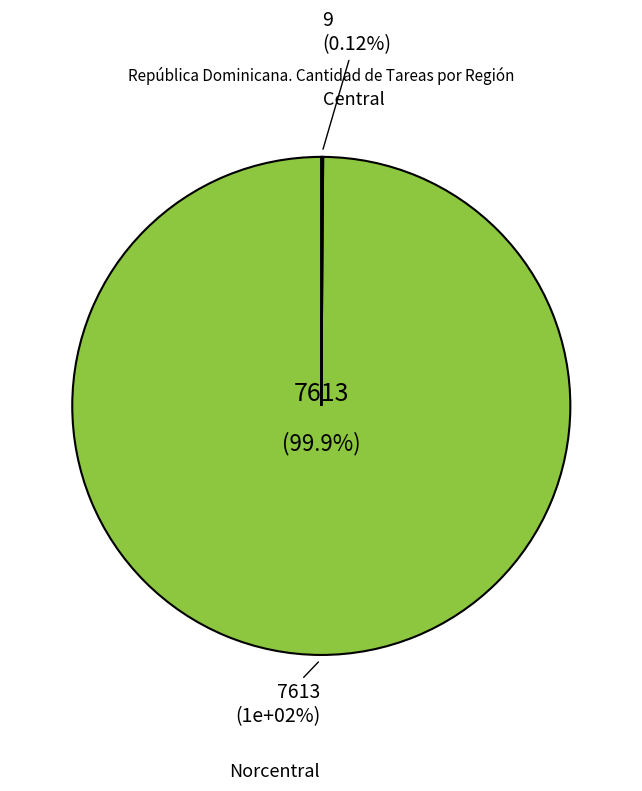

Which slice is the largest?

Norcentral